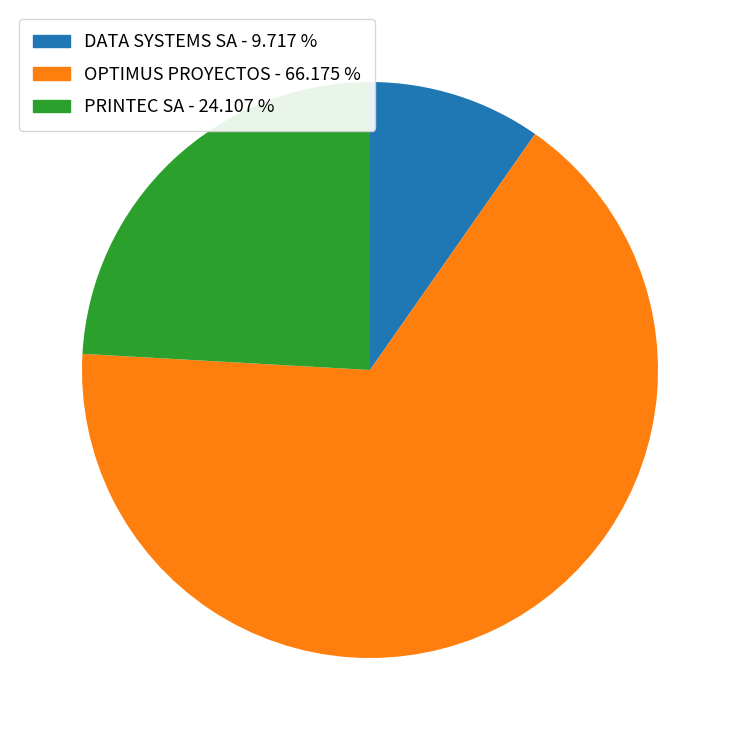

How many segments does this pie chart have?

3